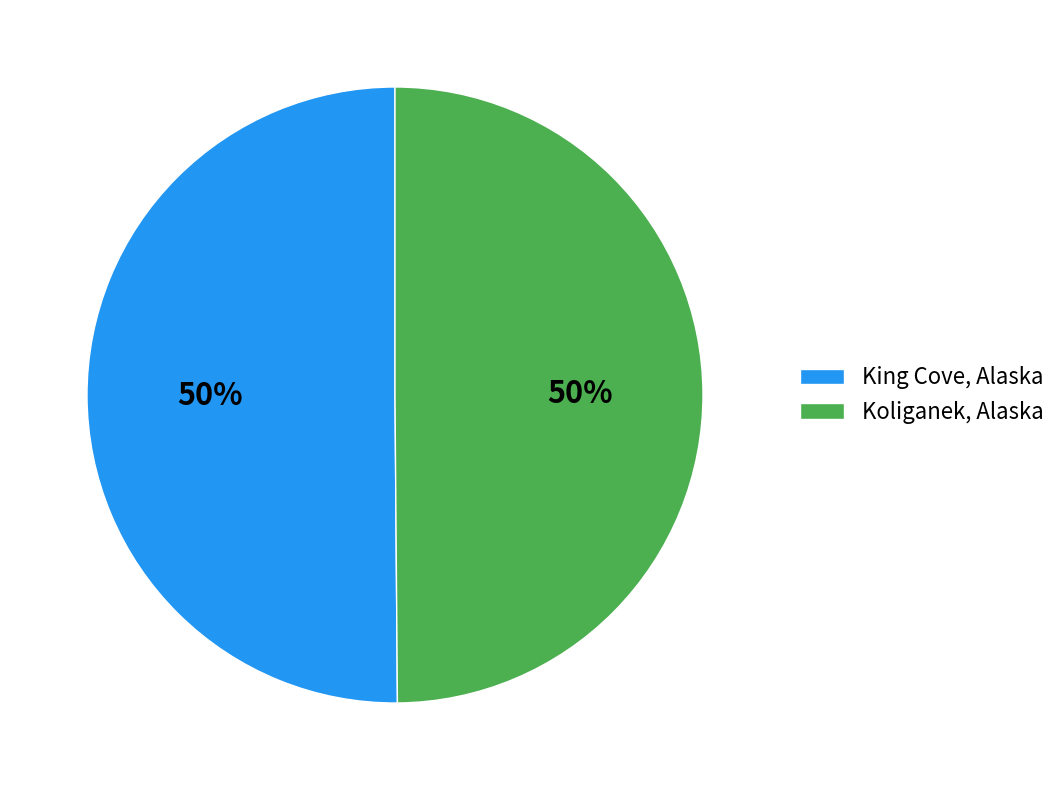

What is the ratio of the value at King Cove, Alaska to the value at Koliganek, Alaska?

1.0